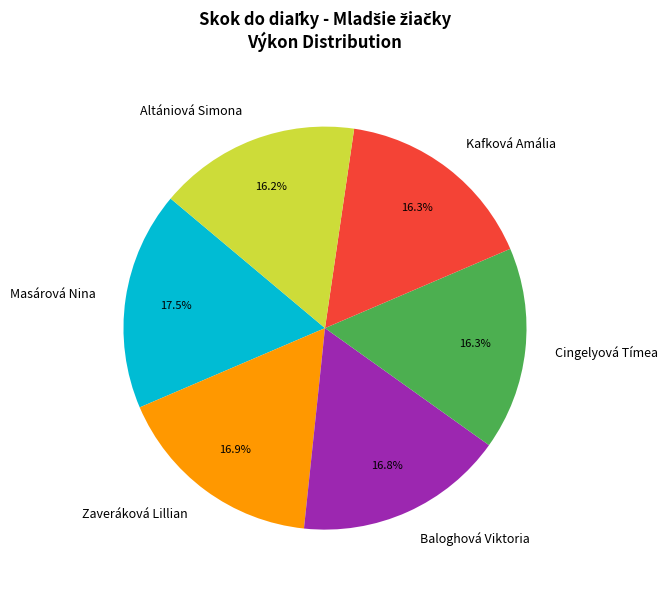

How many slices are in this pie chart?

6